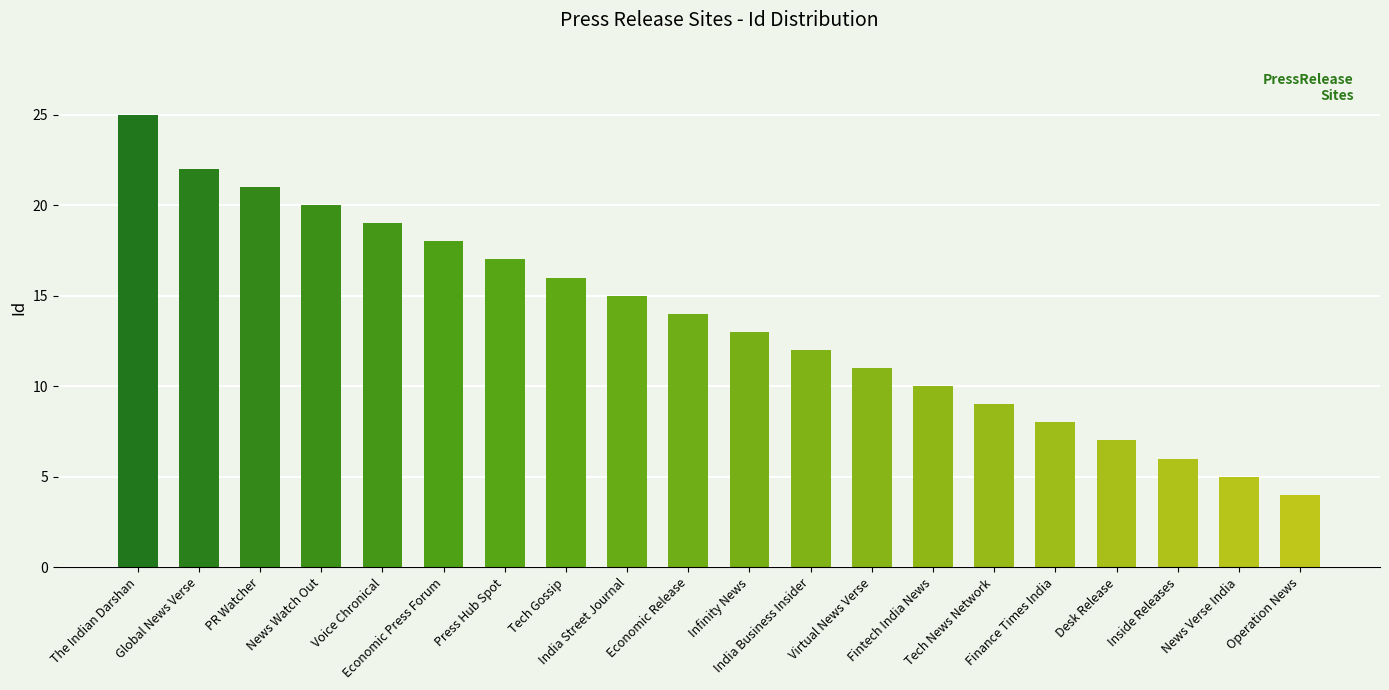

Between The Indian Darshan and India Business Insider, which is larger?

The Indian Darshan